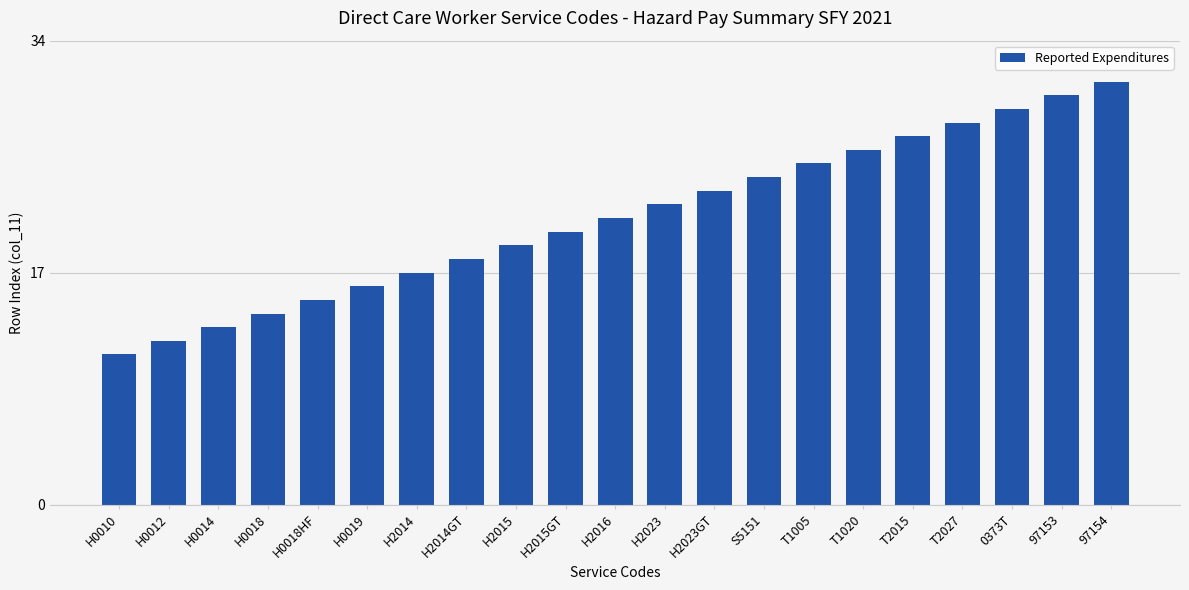

Reading left to right, list all the values displayed in this chart.

H0010=11	H0012=12	H0014=13	H0018=14	H0018HF=15	H0019=16	H2014=17	H2014GT=18	H2015=19	H2015GT=20	H2016=21	H2023=22	H2023GT=23	S5151=24	T1005=25	T1020=26	T2015=27	T2027=28	0373T=29	97153=30	97154=31